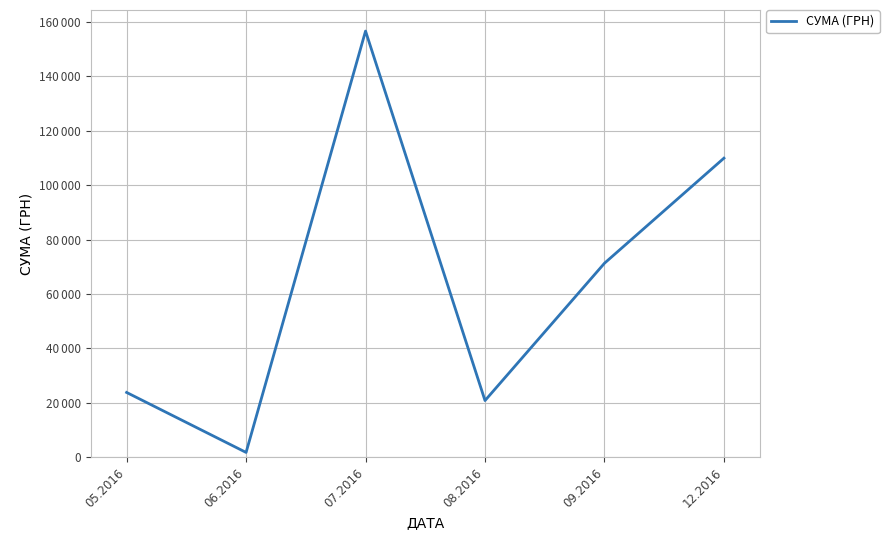

The chart shows a value of 20806.7 at 08.2016. True or false?

True